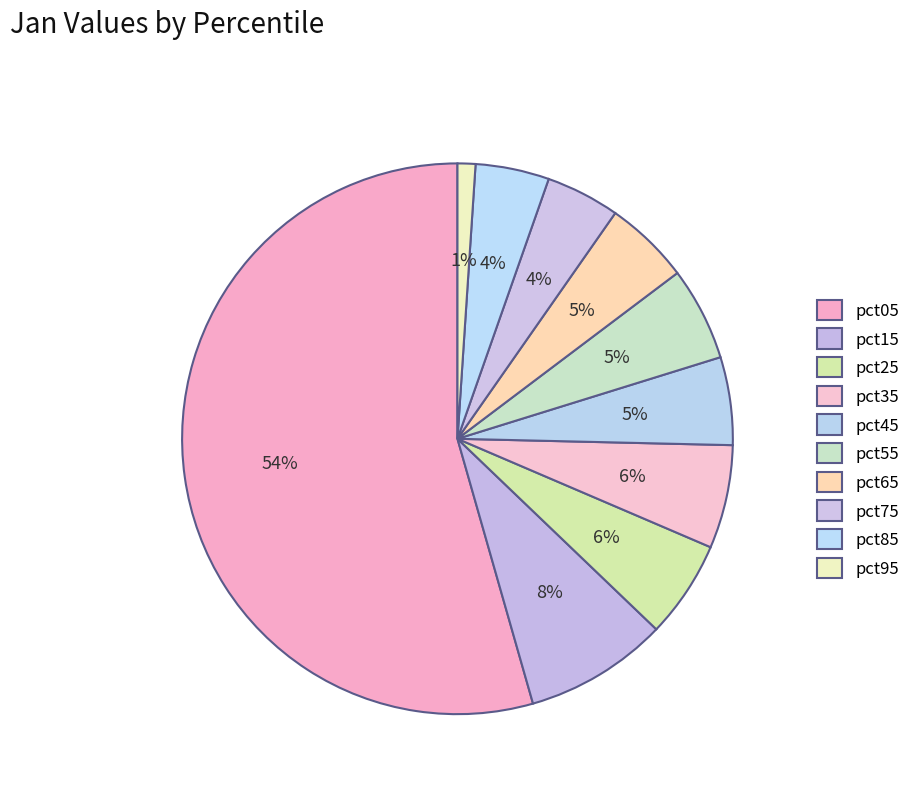

What is the majority slice?

pct05